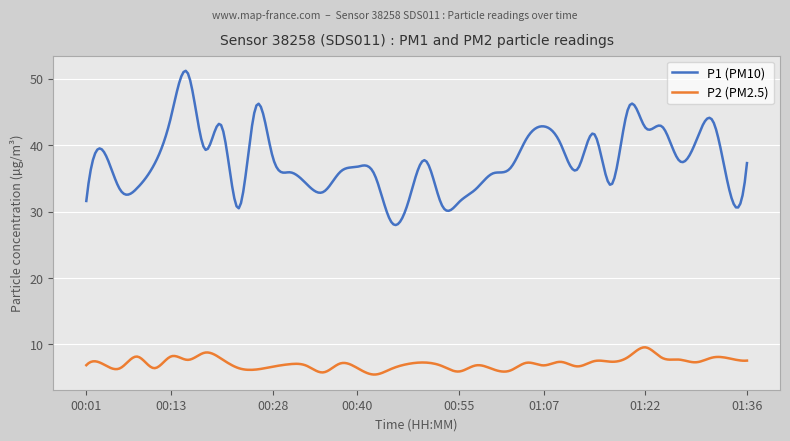

At how many categories does at least one series exceed 6?

300